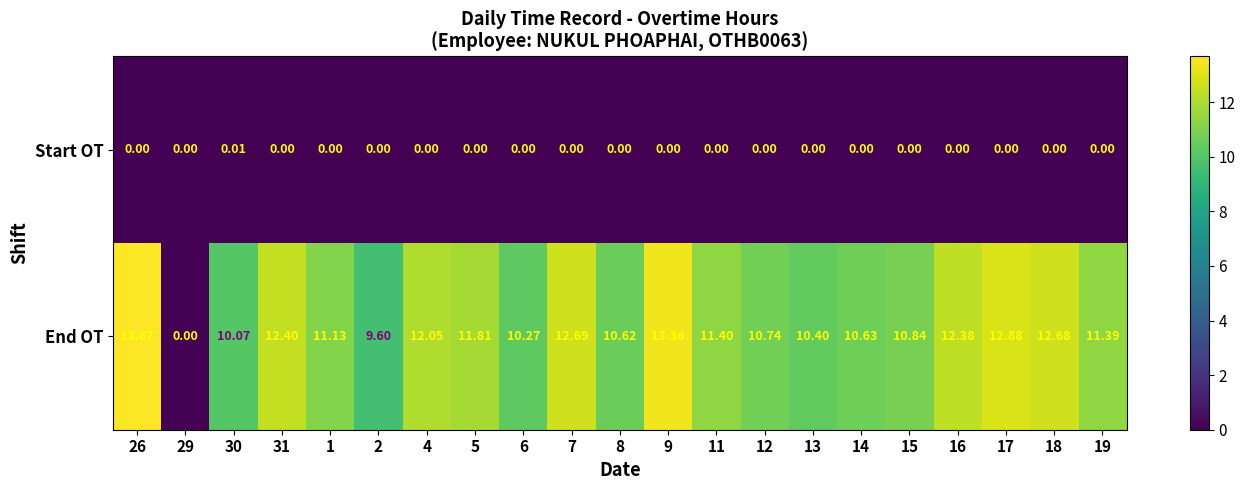

At which category is the sum across all series the highest?

26